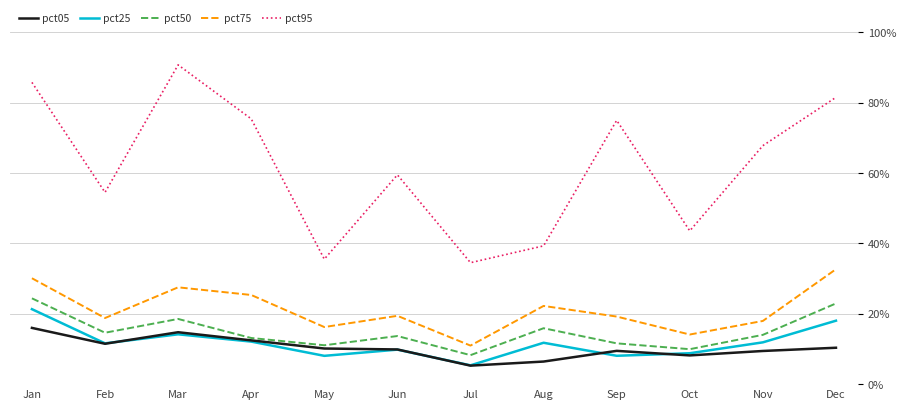

Is the value of pct25 at Apr greater than the value of pct05 at Mar?

No